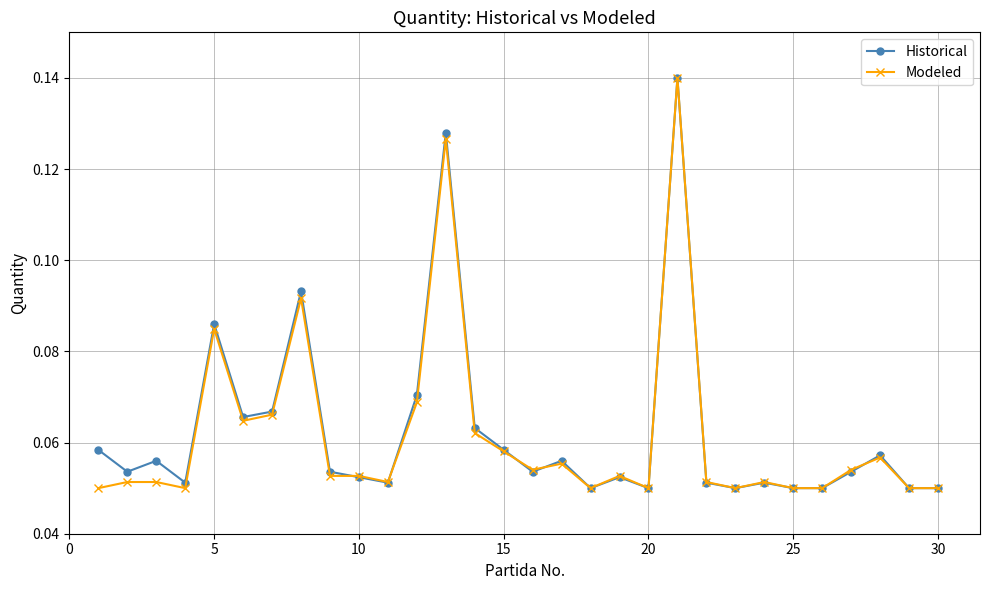

True or false: Modeled has more than 2 interior local peaks.

True